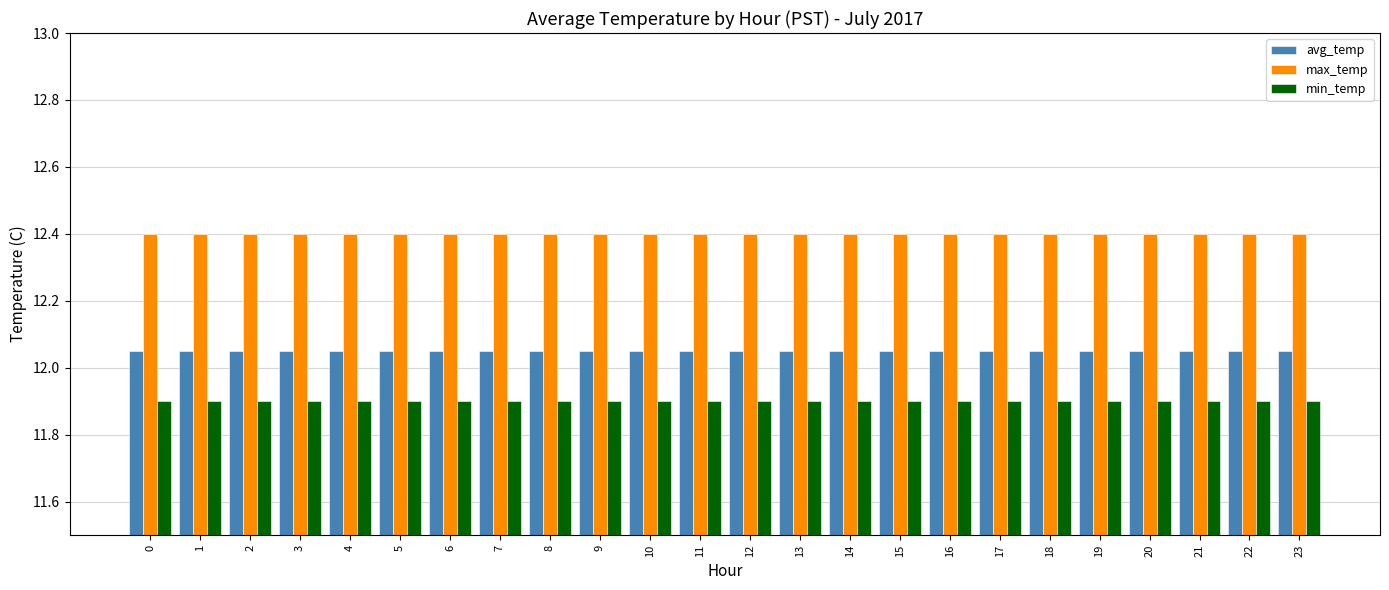

How many bars are there in each group?

3